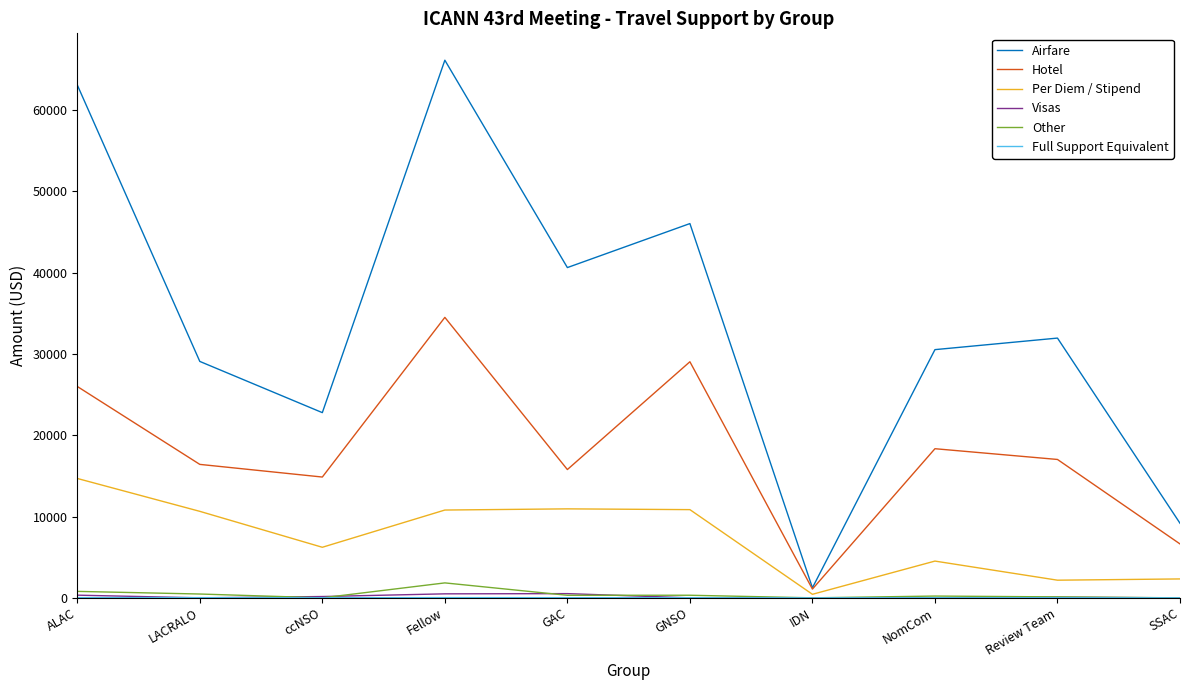

The Other series shows 115.8 at Review Team. True or false?

True